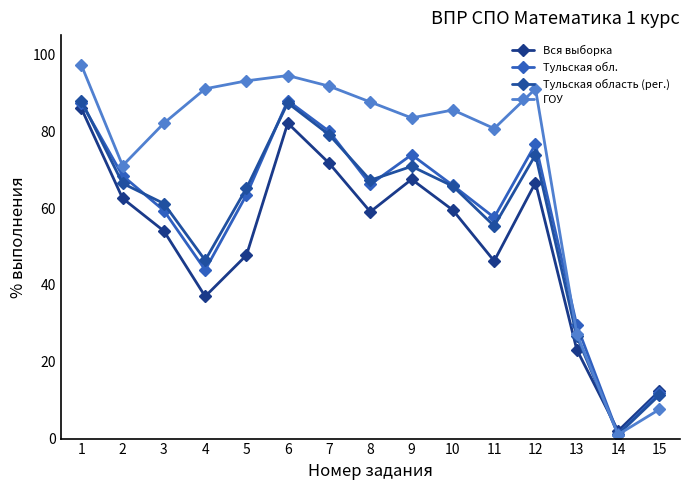

Where is the first local minimum for Вся выборка?

4